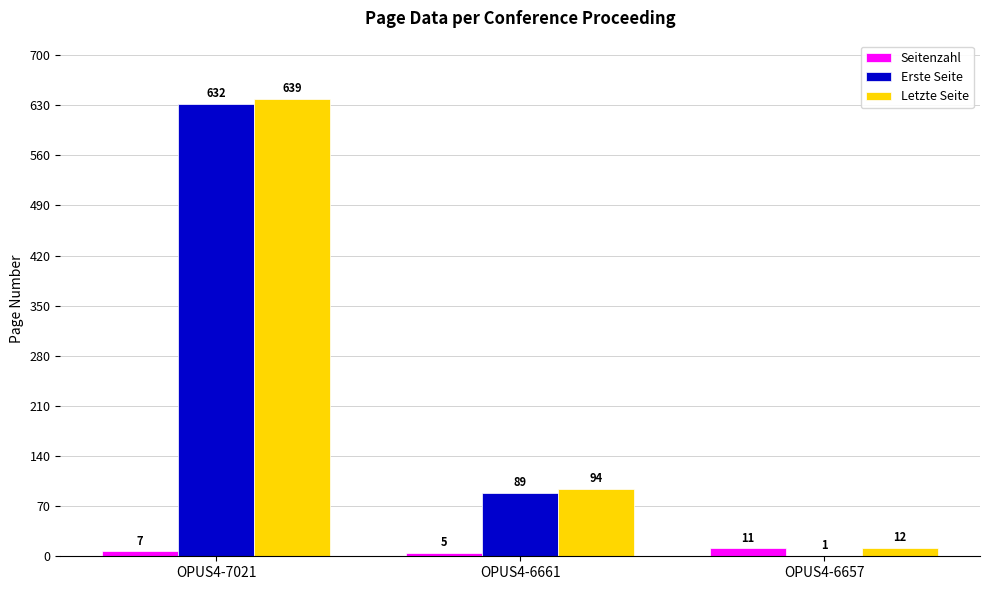

Is it true that Erste Seite equals 421 at OPUS4-7021?

False